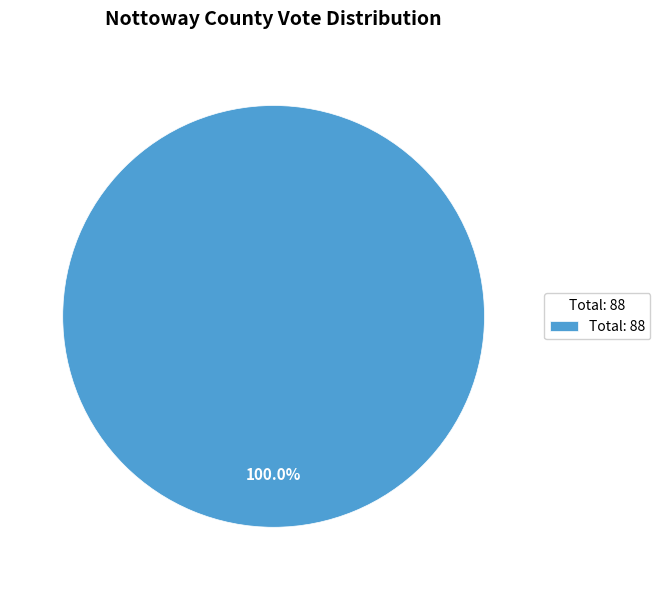

How many slices are in this pie chart?

1